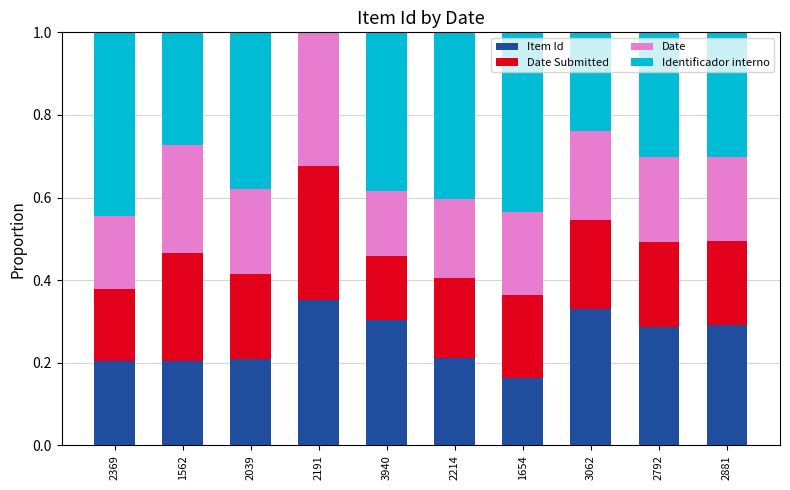

At which label does Item Id reach its peak?

2191